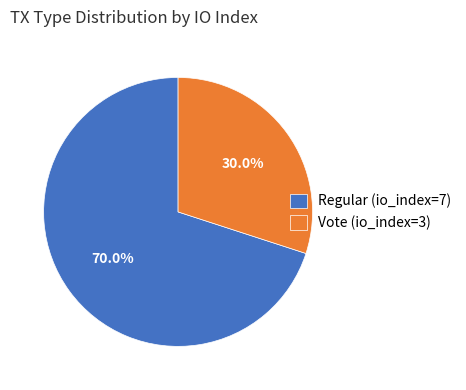

Between Vote (io_index=3) and Regular (io_index=7), which is larger?

Regular (io_index=7)